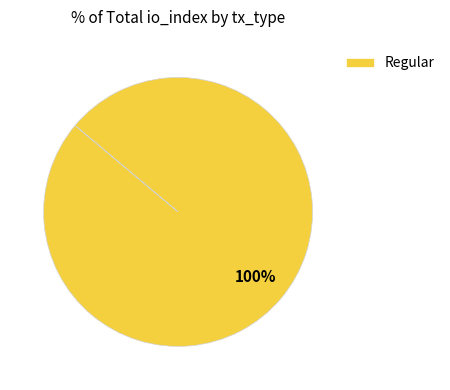

Rank the categories by value from lowest to highest.

Regular